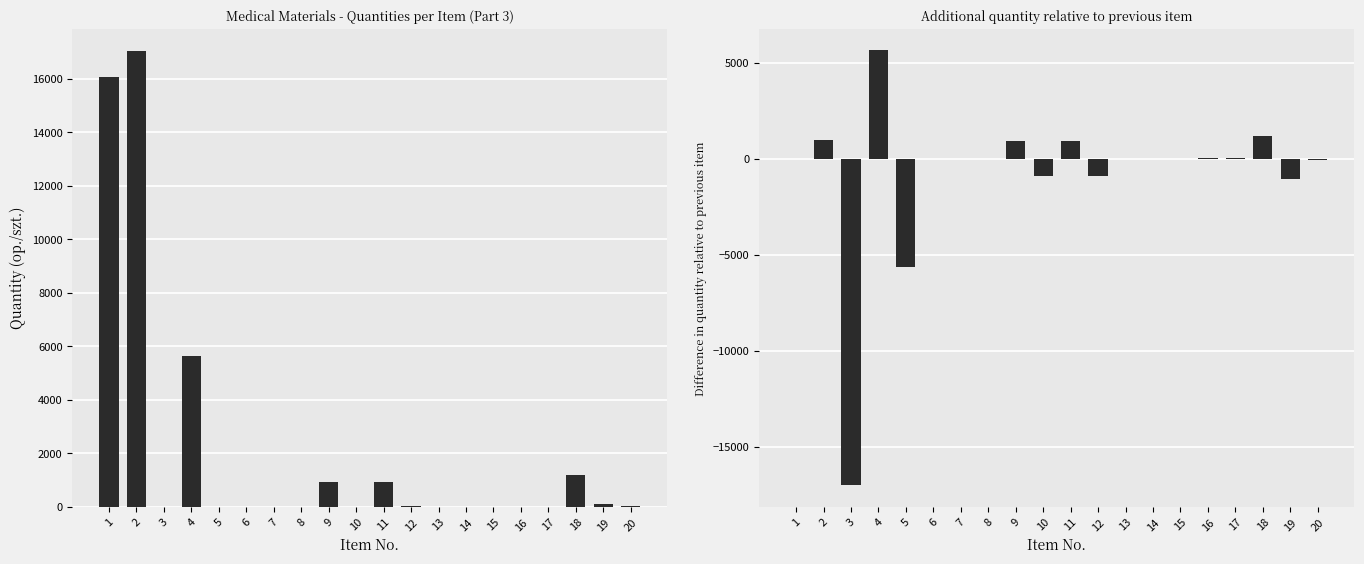

Reading left to right, extract all data points from this chart.

Quantity: 1=16064	2=17020	3=2	4=5632	5=6	6=6	7=1	8=1	9=926	10=1	11=932	12=38	13=8	14=2	15=2	16=10	17=12	18=1200	19=108	20=35
Difference from previous: 1=0	2=956	3=-17018	4=5630	5=-5626	6=0	7=-5	8=0	9=925	10=-925	11=931	12=-894	13=-30	14=-6	15=0	16=8	17=2	18=1188	19=-1092	20=-73